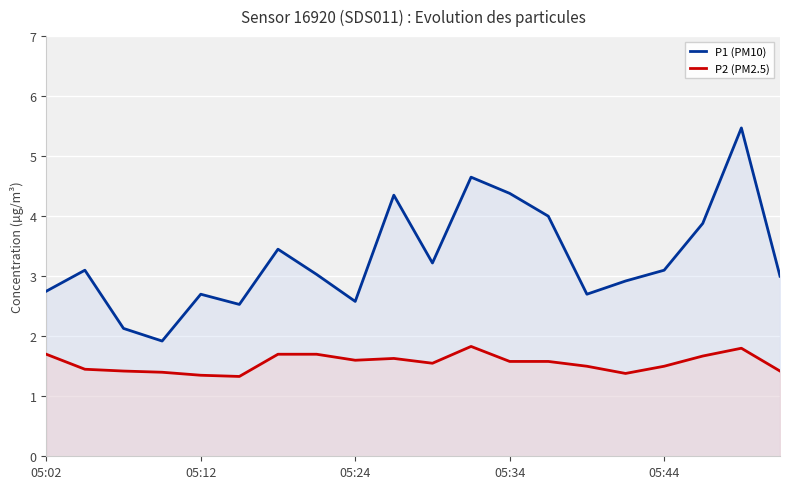

Which series has the largest range (max minus min)?

P1 (PM10)